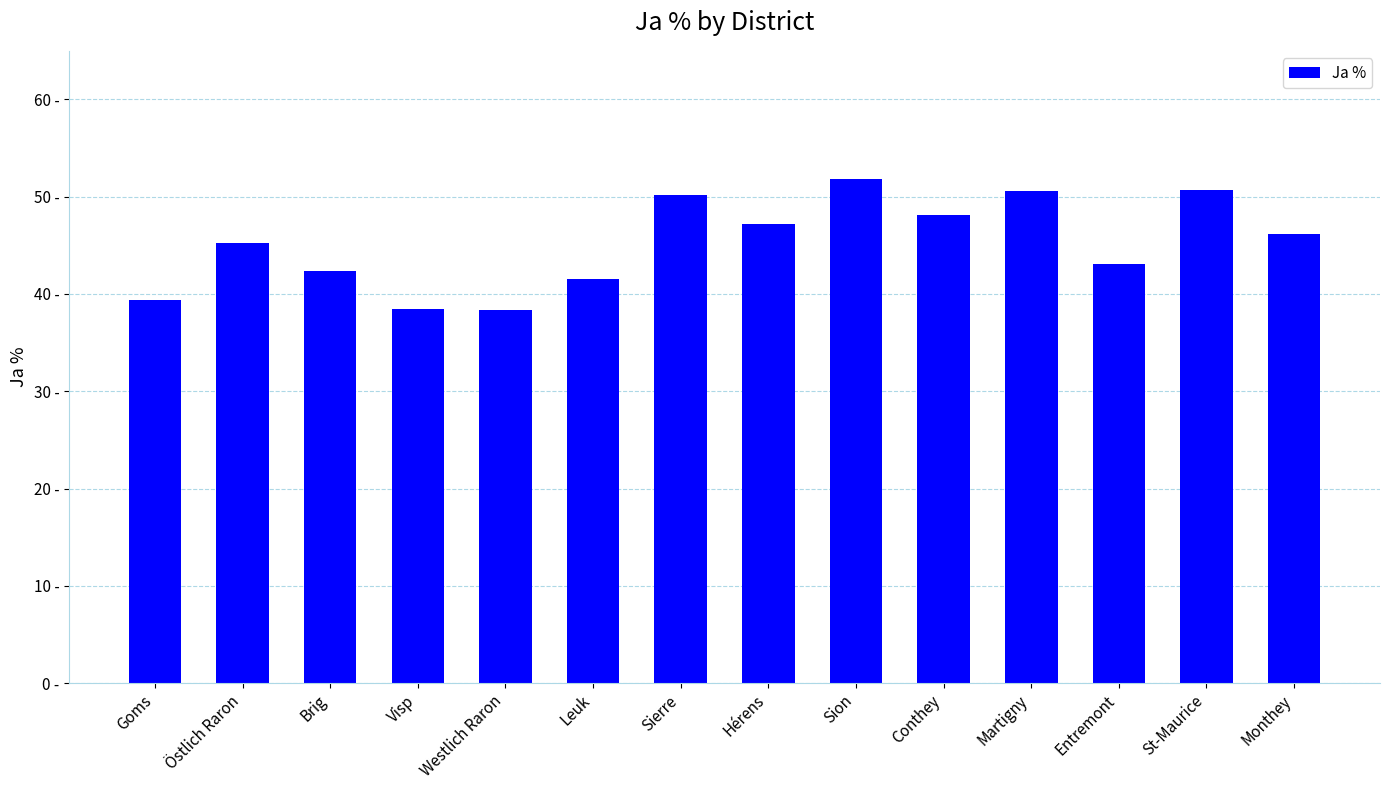

Are the bars horizontal?

No